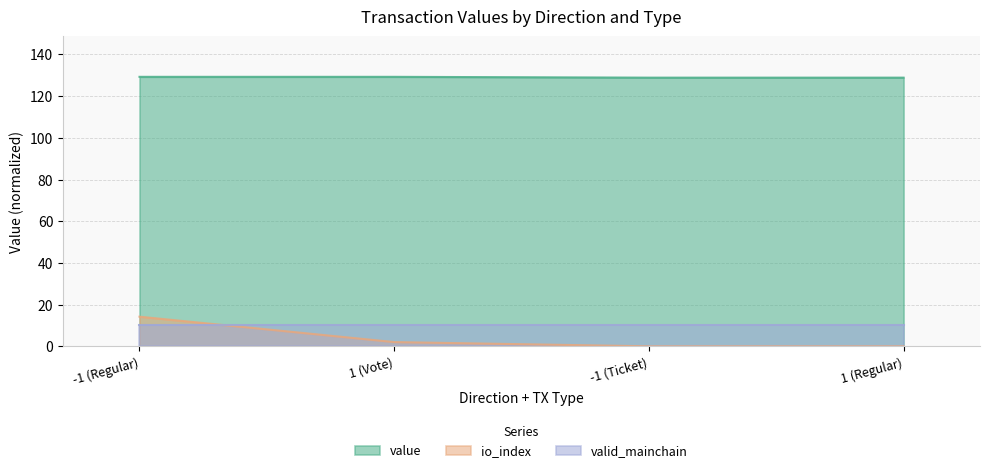

What is the label of the 1st point from the right?

1 (Regular)